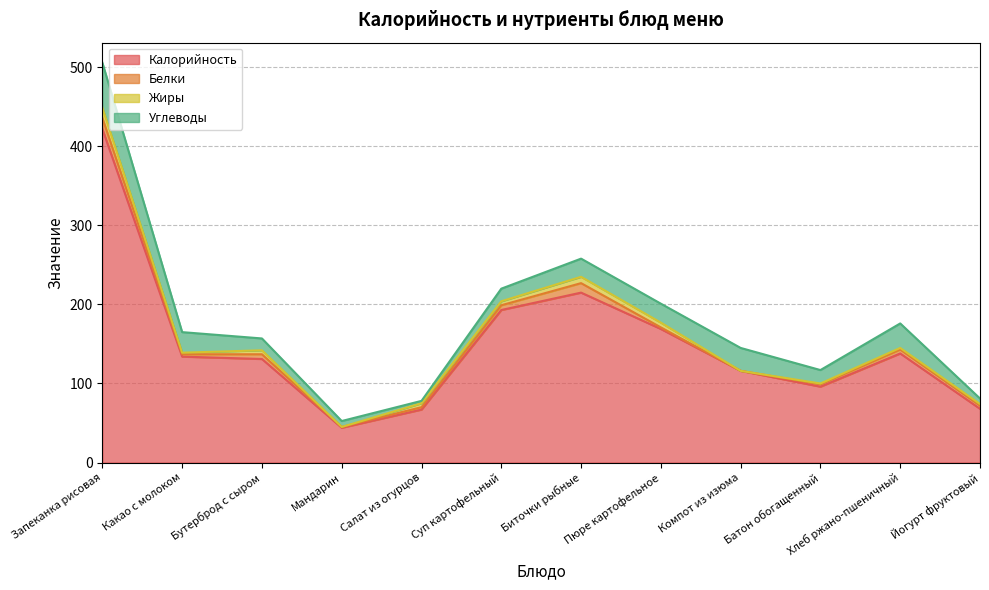

True or false: Углеводы has a value of 29.0 at Компот из изюма.

True